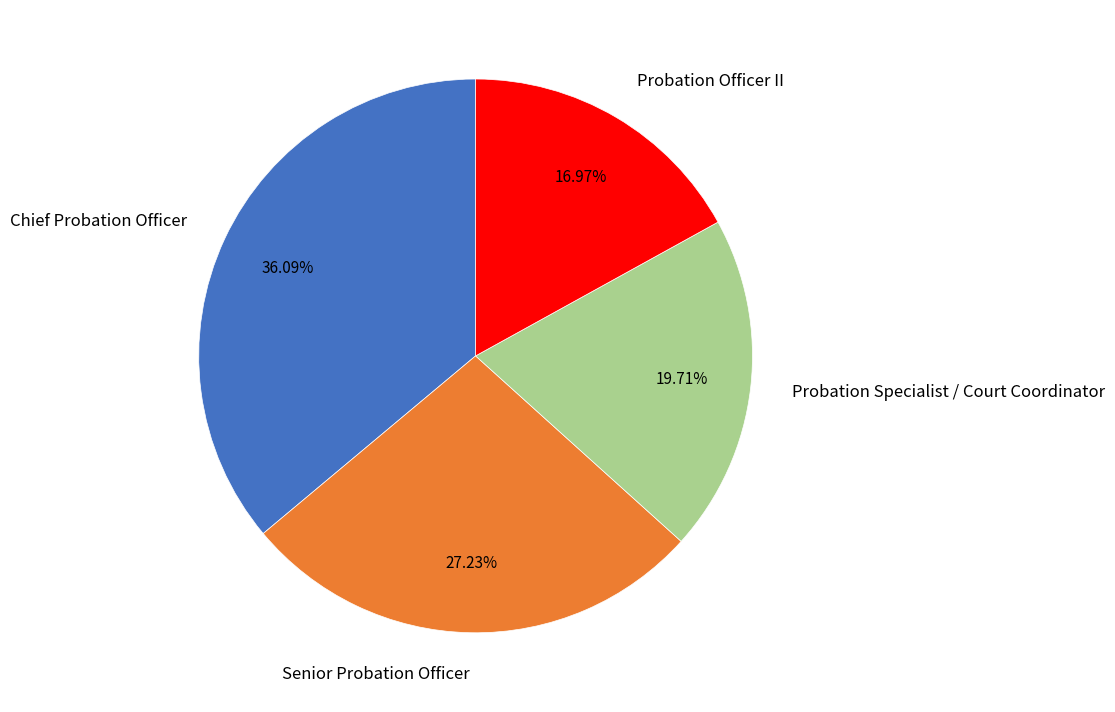

To the nearest percent, what is the combined percentage of Probation Officer II and Senior Probation Officer?

44%